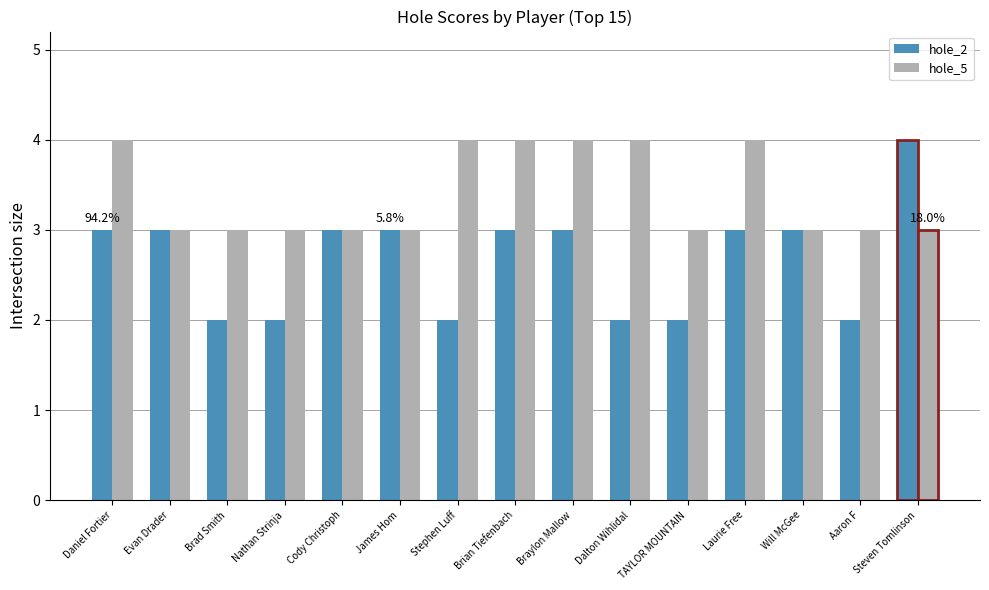

List the series in order of their overall mean, highest first.

hole_5, hole_2